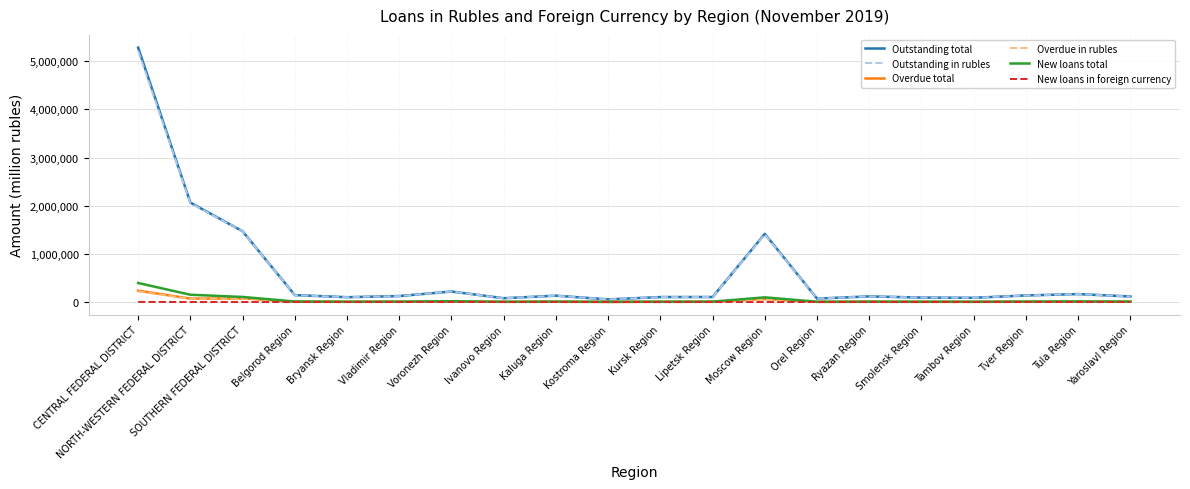

What is the maximum value for Outstanding total?

5281020